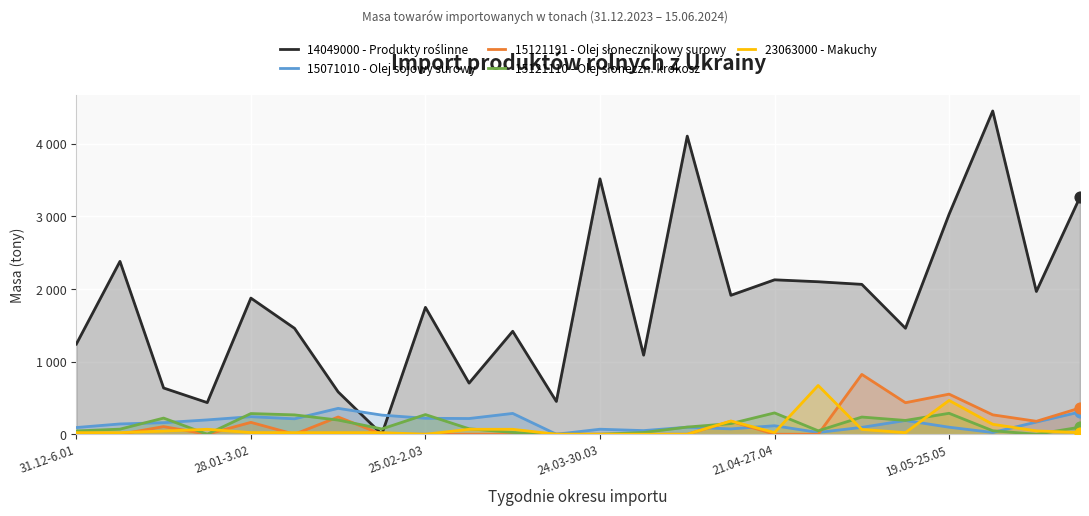

At which category is the sum across all series the highest?

21